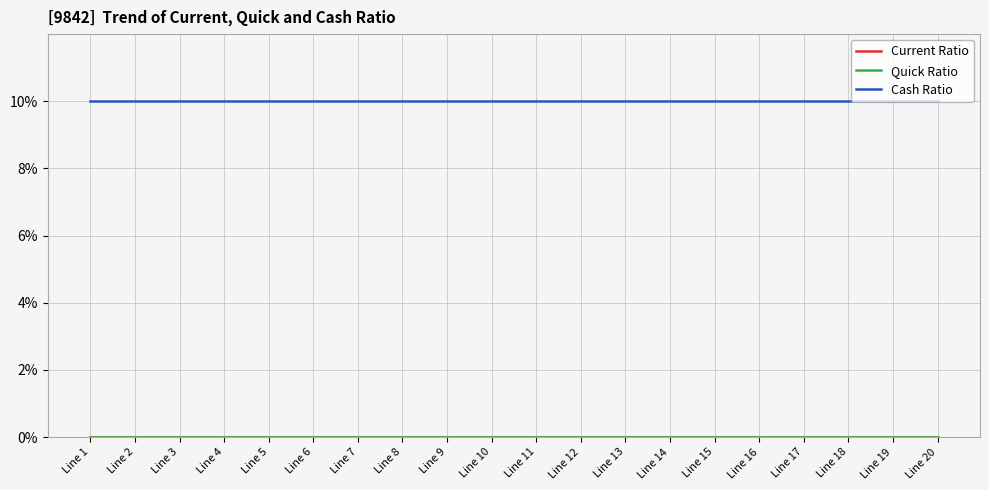

What is the approximate value of Cash Ratio at Line 2?

10